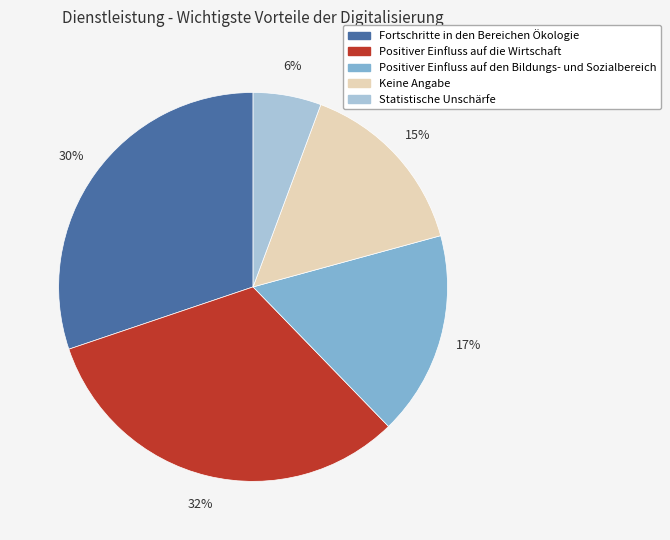

Rank the categories by value from highest to lowest.

Positiver Einfluss auf die Wirtschaft, Fortschritte in den Bereichen Ökologie, Positiver Einfluss auf den Bildungs- und Sozialbereich, Keine Angabe, Statistische Unschärfe